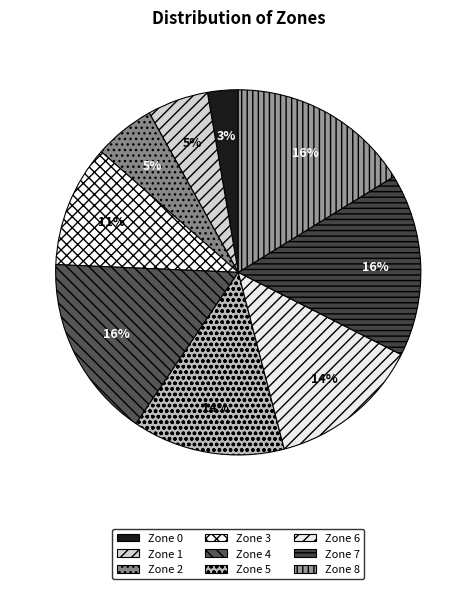

To the nearest percent, what percentage of the pie is Zone 0?

3%